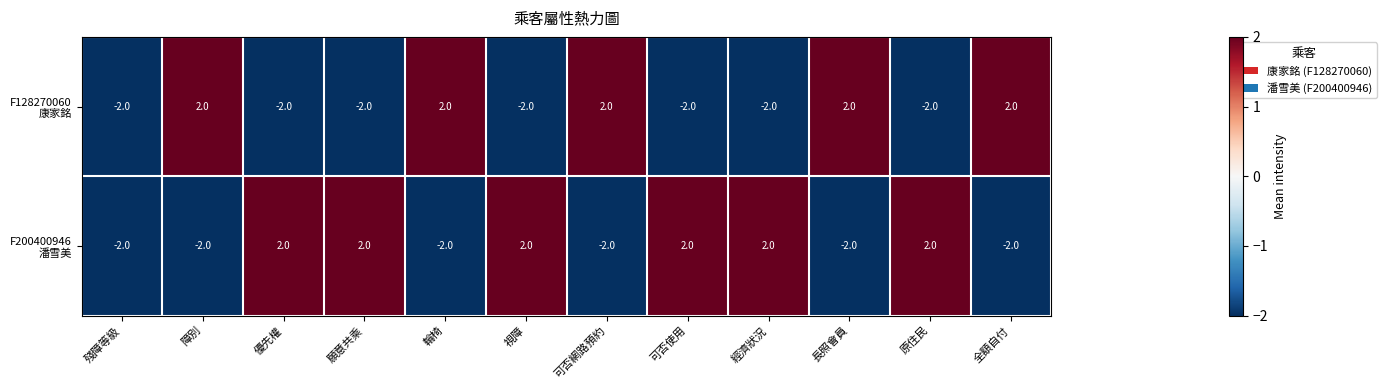

What is the difference between the highest and lowest values at 原住民?

4